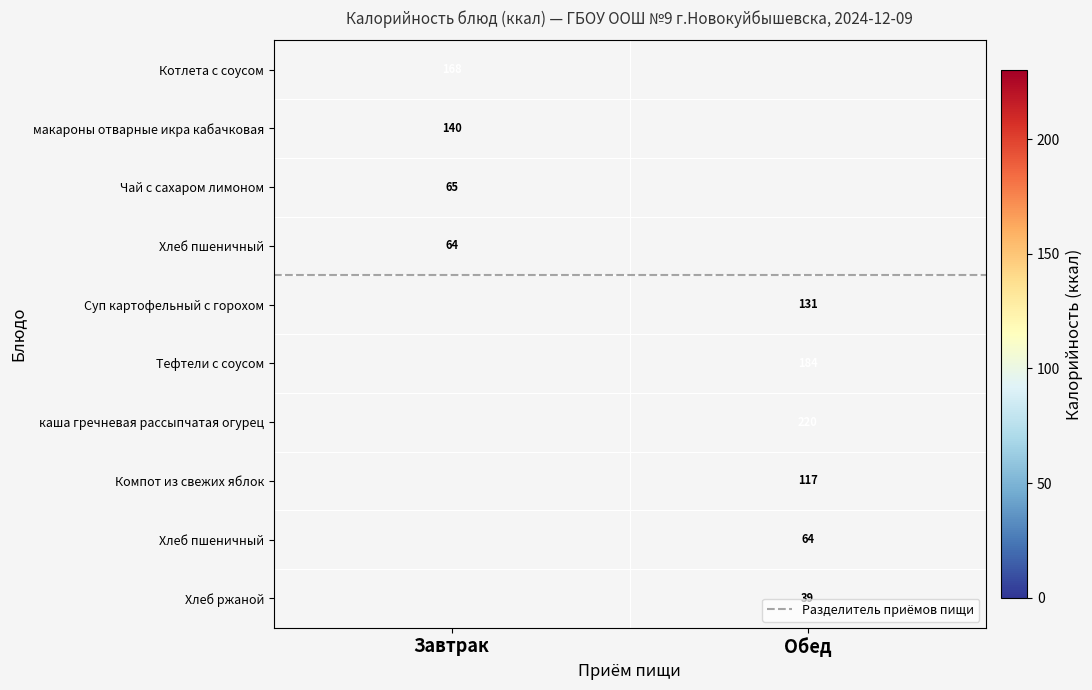

What is the greatest value displayed?

220.0